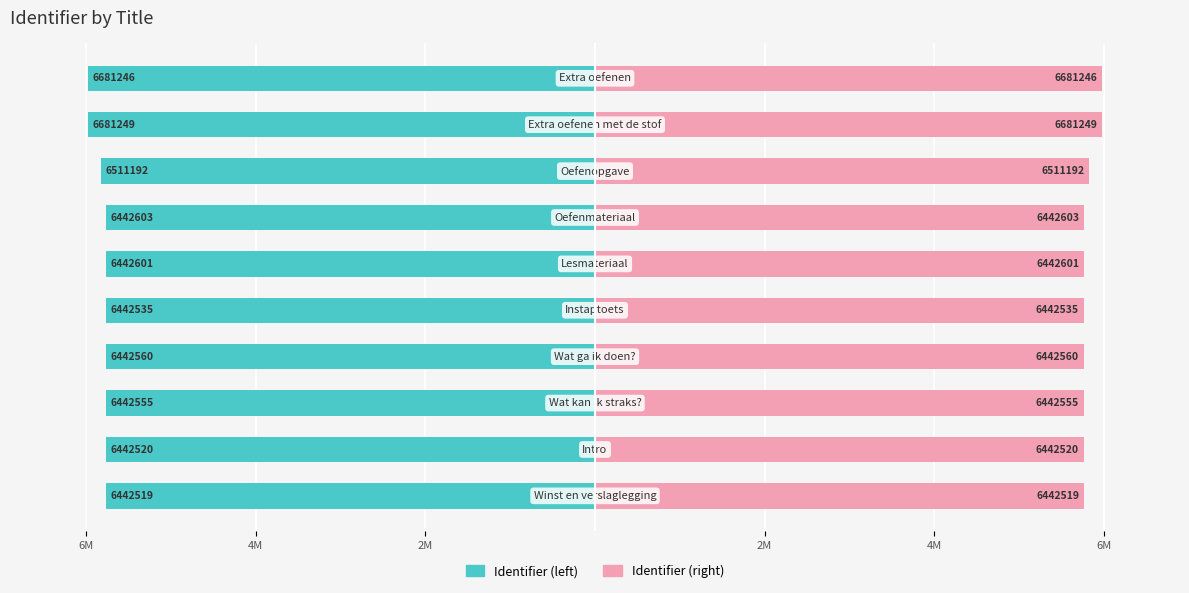

Is it true that Identifier (left) equals -9439842 at 2M?

False